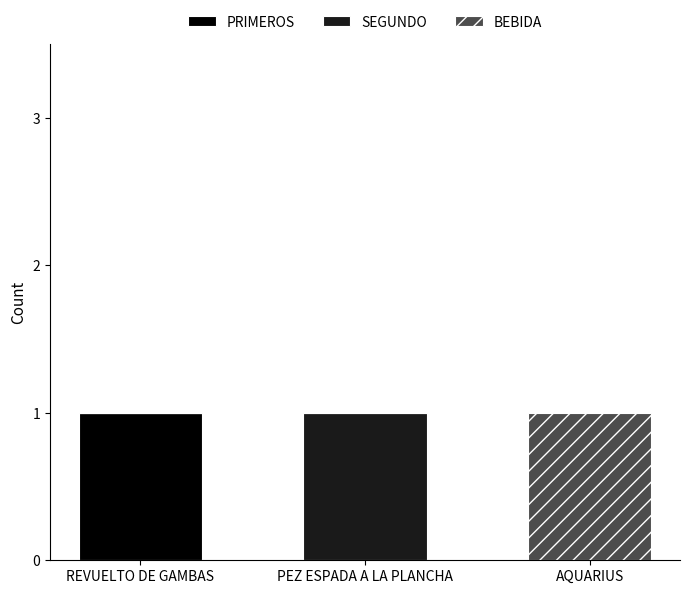

True or false: PRIMEROS has a value of 0 at REVUELTO DE GAMBAS.

False